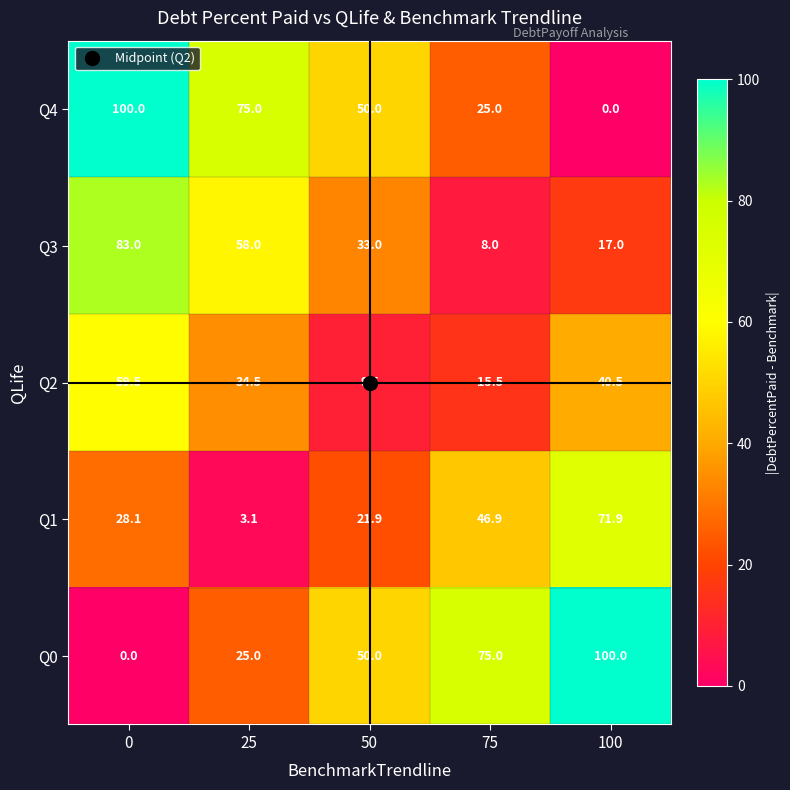

What value does the Q1 series have at 0?

28.1